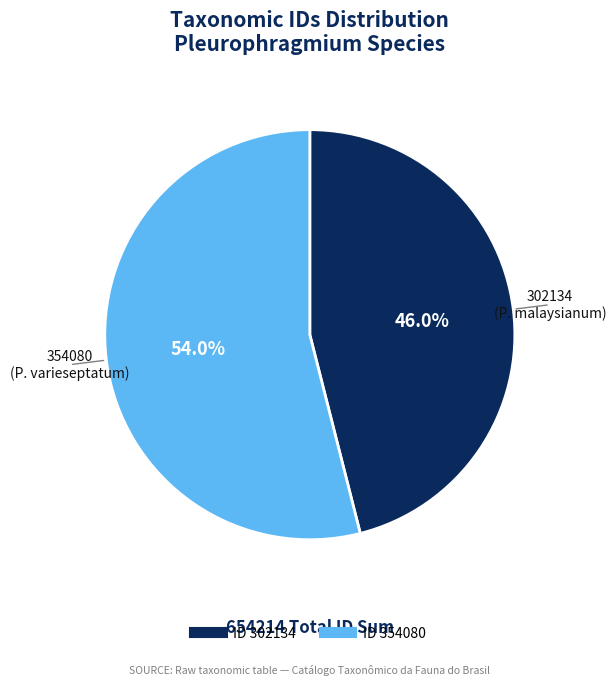

Does any single category account for the majority?

Yes